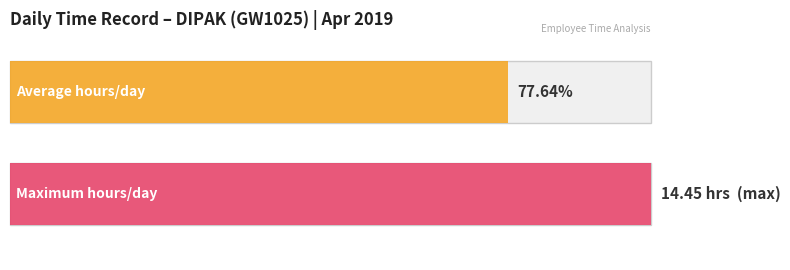

What is the maximum value shown in the chart?

14.4